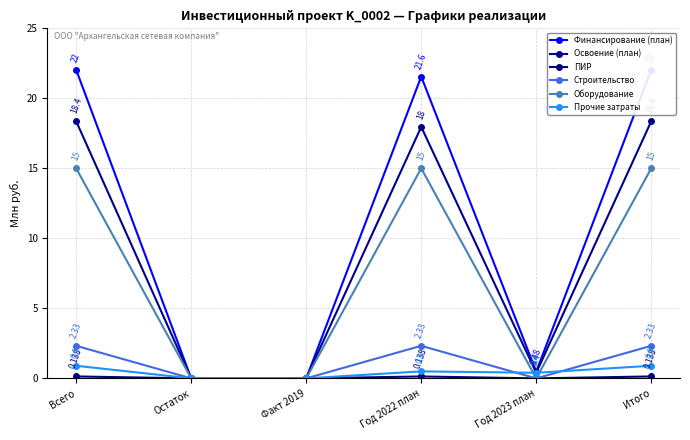

Which series has the largest total across all categories?

Финансирование (план)